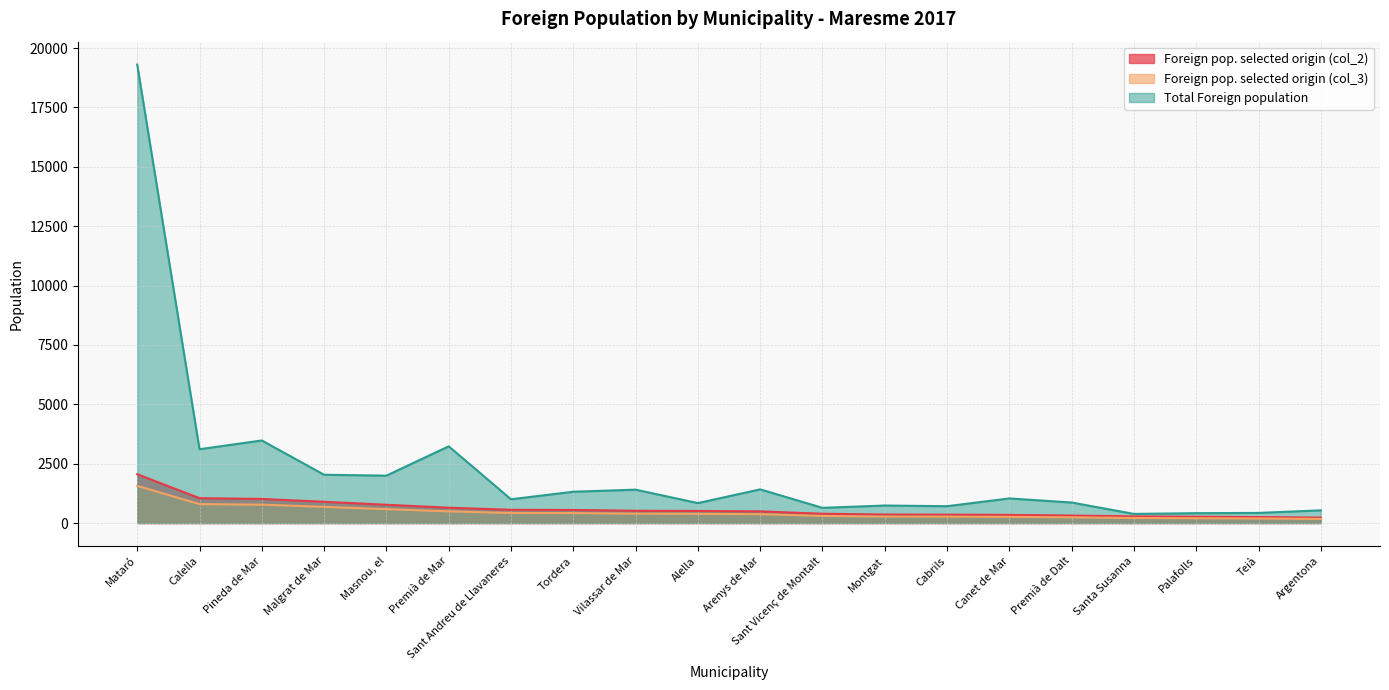

Reading right to left, transcribe all the data shown in this chart.

Foreign pop. selected origin (col_2): Argentona=229	Teià=253	Palafolls=267	Santa Susanna=280	Premià de Dalt=317	Canet de Mar=344	Cabrils=355	Montgat=359	Sant Vicenç de Montalt=393	Arenys de Mar=493	Alella=510	Vilassar de Mar=518	Tordera=552	Sant Andreu de Llavaneres=558	Premià de Mar=647	Masnou, el=770	Malgrat de Mar=896	Pineda de Mar=1016	Calella=1048	Mataró=2056
Foreign pop. selected origin (col_3): Argentona=174	Teià=193	Palafolls=203	Santa Susanna=213	Premià de Dalt=241	Canet de Mar=262	Cabrils=270	Montgat=273	Sant Vicenç de Montalt=299	Arenys de Mar=375	Alella=388	Vilassar de Mar=394	Tordera=420	Sant Andreu de Llavaneres=425	Premià de Mar=493	Masnou, el=586	Malgrat de Mar=682	Pineda de Mar=774	Calella=798	Mataró=1566
Total Foreign population: Argentona=536	Teià=427	Palafolls=416	Santa Susanna=385	Premià de Dalt=865	Canet de Mar=1037	Cabrils=710	Montgat=738	Sant Vicenç de Montalt=641	Arenys de Mar=1419	Alella=841	Vilassar de Mar=1406	Tordera=1319	Sant Andreu de Llavaneres=1001	Premià de Mar=3232	Masnou, el=1996	Malgrat de Mar=2034	Pineda de Mar=3478	Calella=3109	Mataró=19305